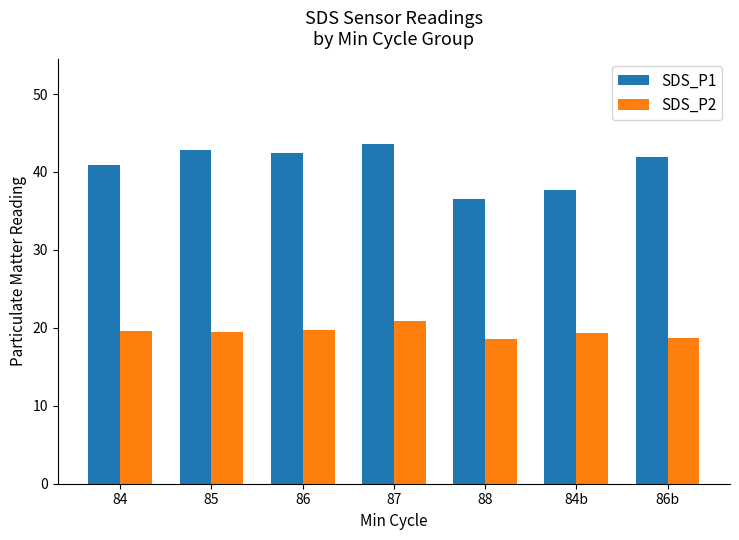

What is the difference between the second highest and second lowest values in the SDS_P2 series?

1.0